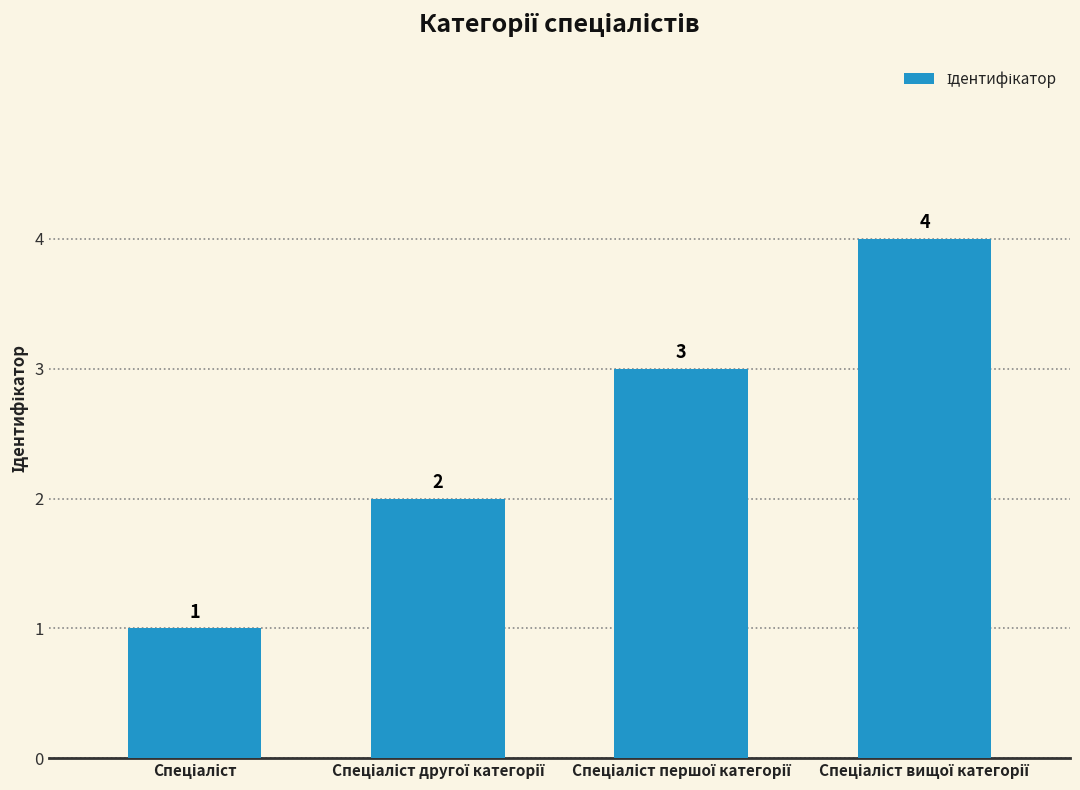

What is the value of the 1st bar from the left?

1